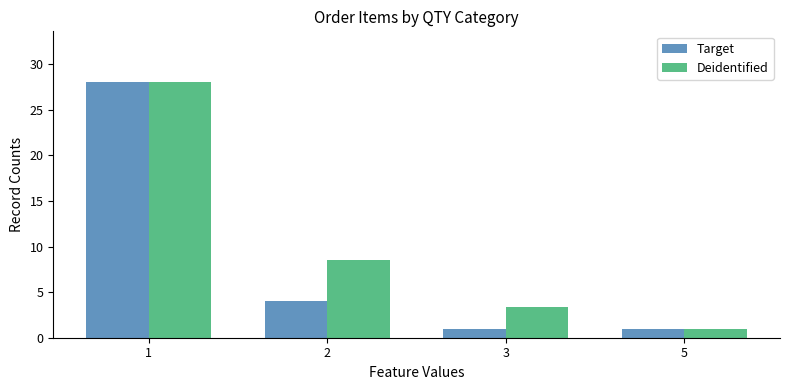

What is the average value of the Deidentified series?

10.2